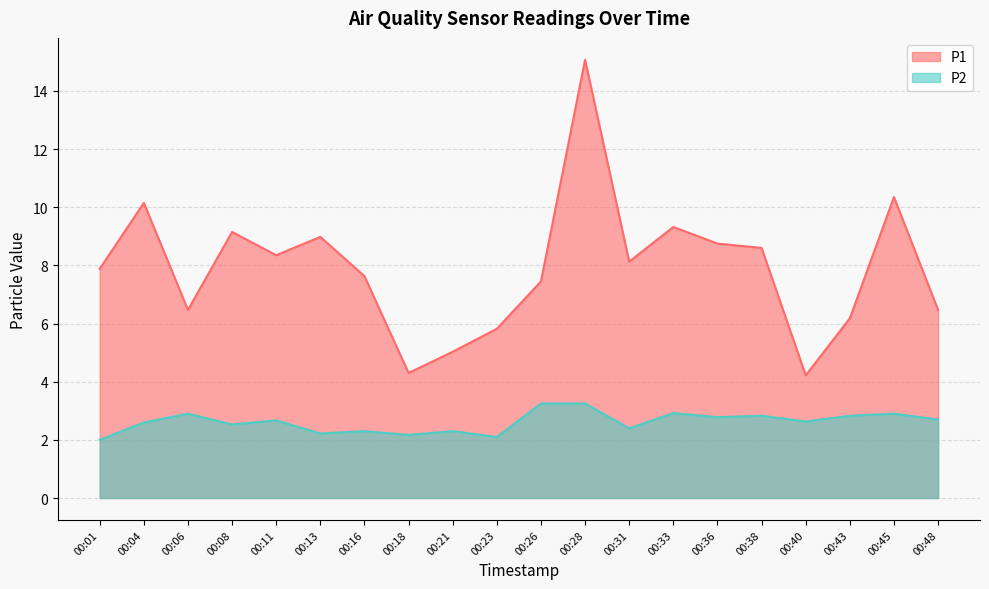

The P1 series shows 15.1 at 00:28. True or false?

True